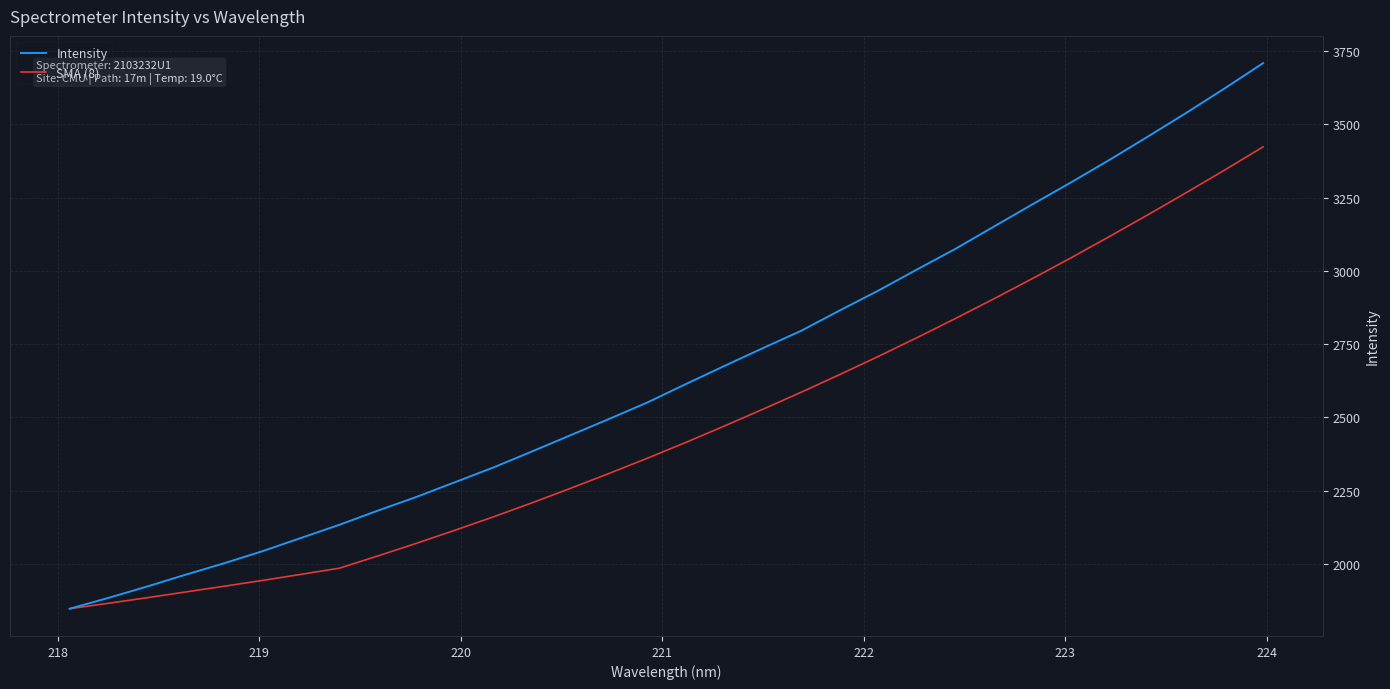

Which series has the widest spread of values?

Intensity